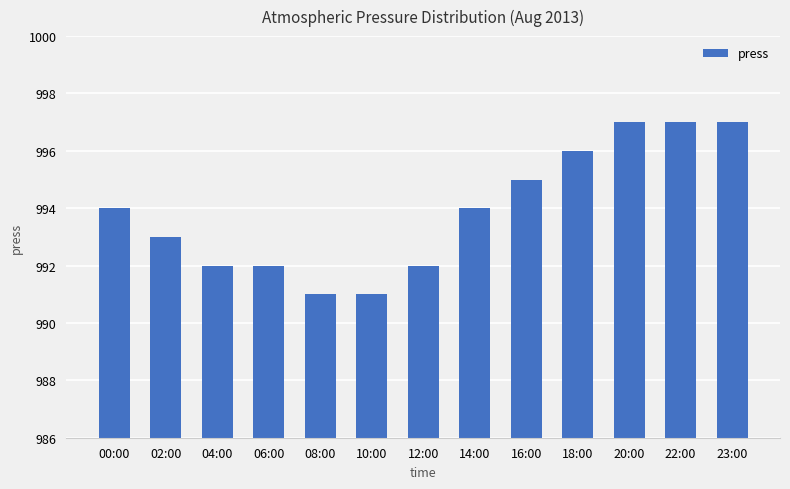

What is the average value?

994